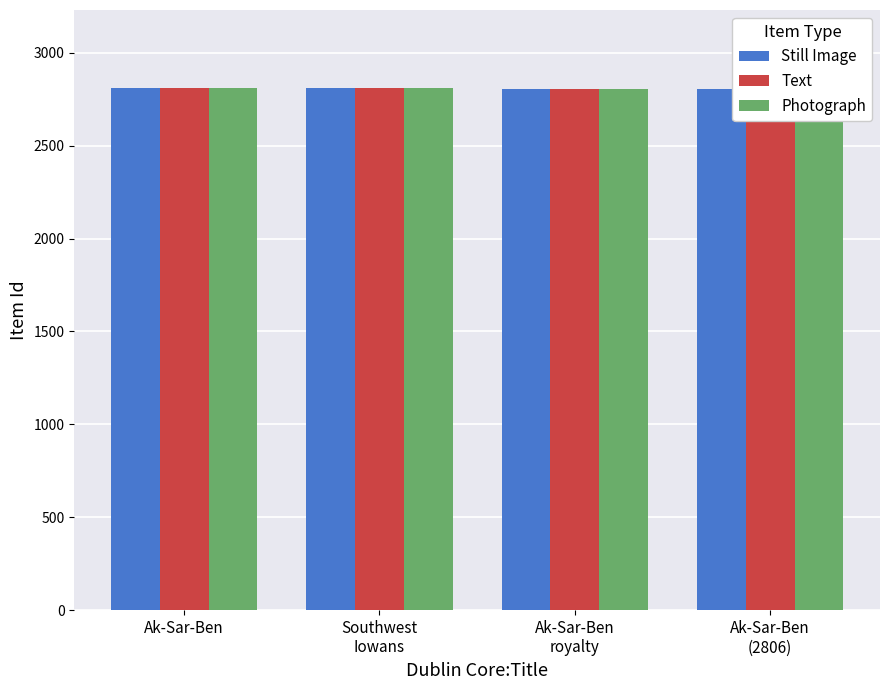

How many data points in Text are above 2808?

1